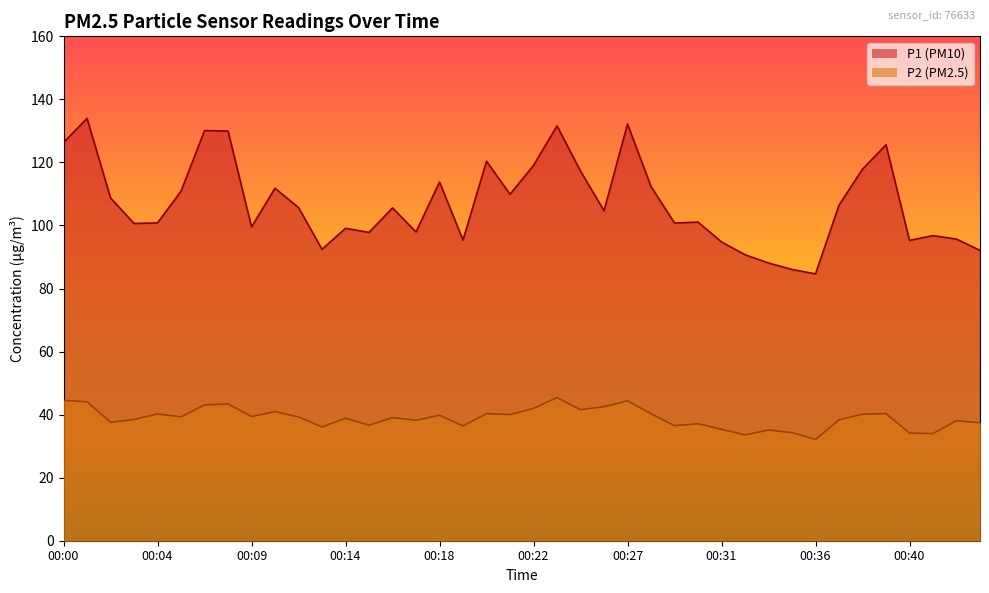

What is the value of the P1 point at the 1st from the left?

126.3